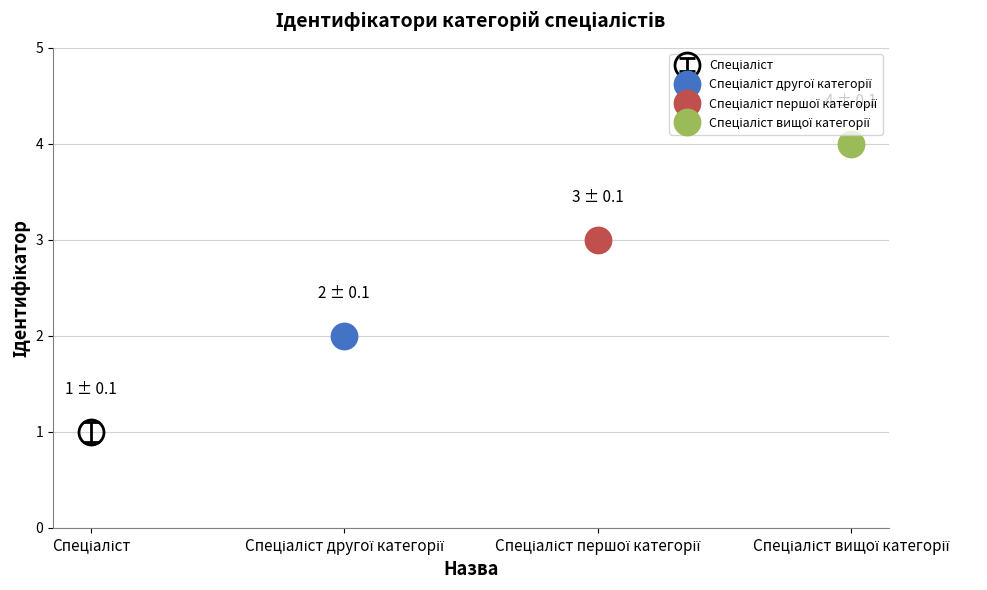

What is the label of the 1st bar from the left?

Спеціаліст